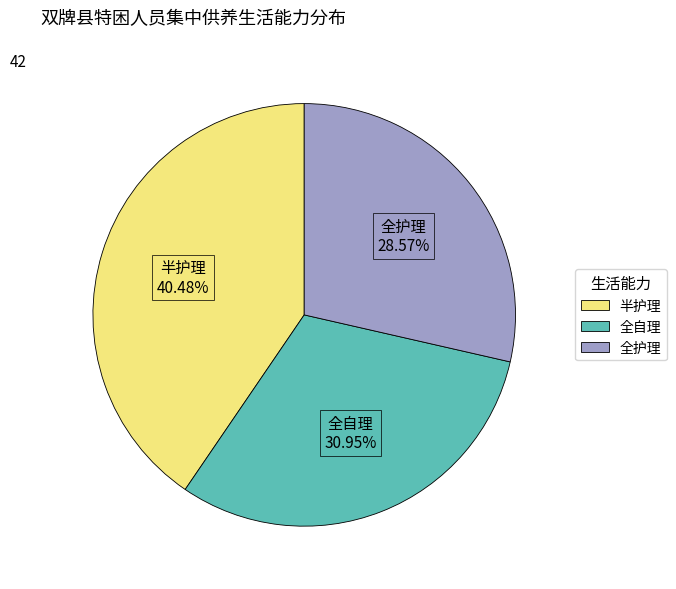

Count the number of slices in the pie.

3